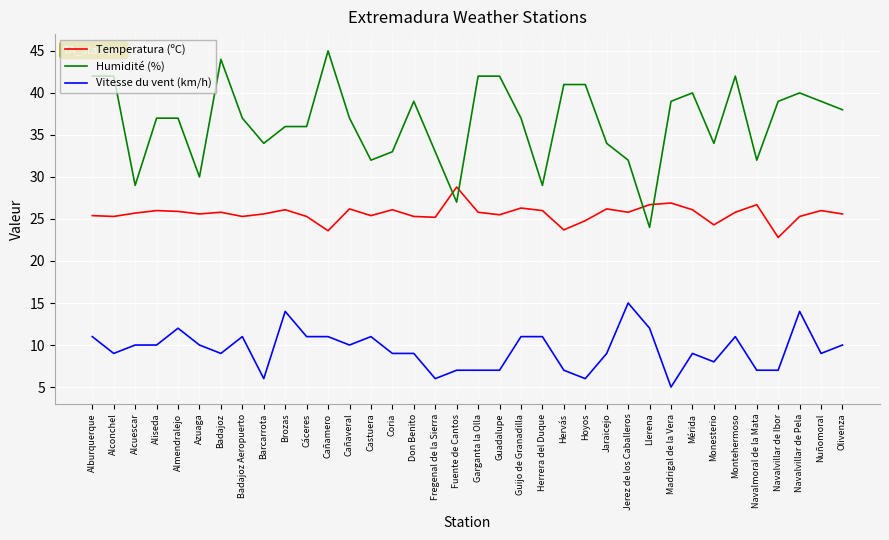

The value of Humidité (%) at Llerena is 15.5. True or false?

False